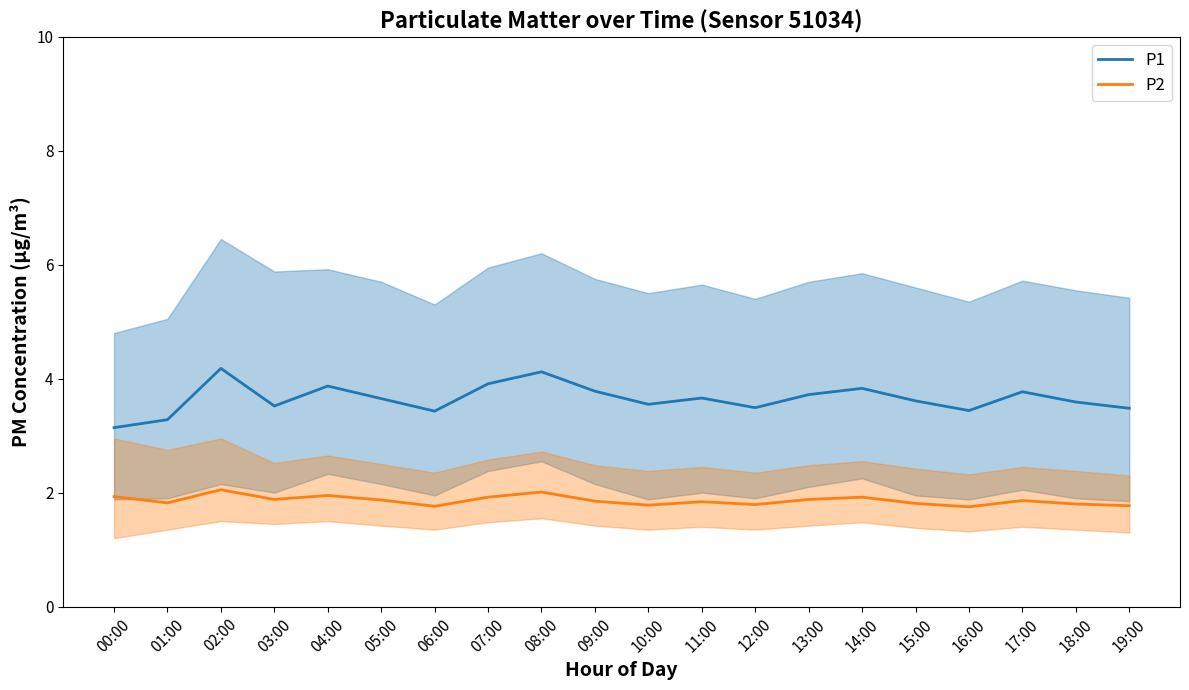

Reading left to right, extract all data points from this chart.

P1: 3.1	3.3	4.2	3.5	3.9	3.6	3.4	3.9	4.1	3.8	3.5	3.7	3.5	3.7	3.8	3.6	3.4	3.8	3.6	3.5
P2: 1.9	1.8	2.0	1.9	1.9	1.9	1.8	1.9	2.0	1.9	1.8	1.8	1.8	1.9	1.9	1.8	1.8	1.9	1.8	1.8